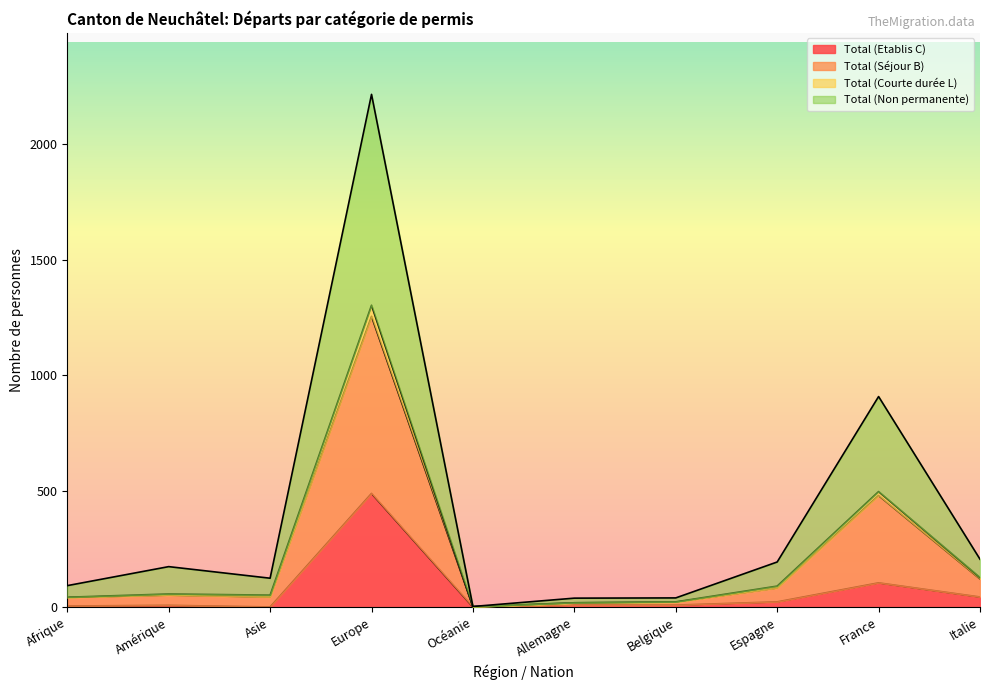

What is the label of the 1st point from the right?

Italie